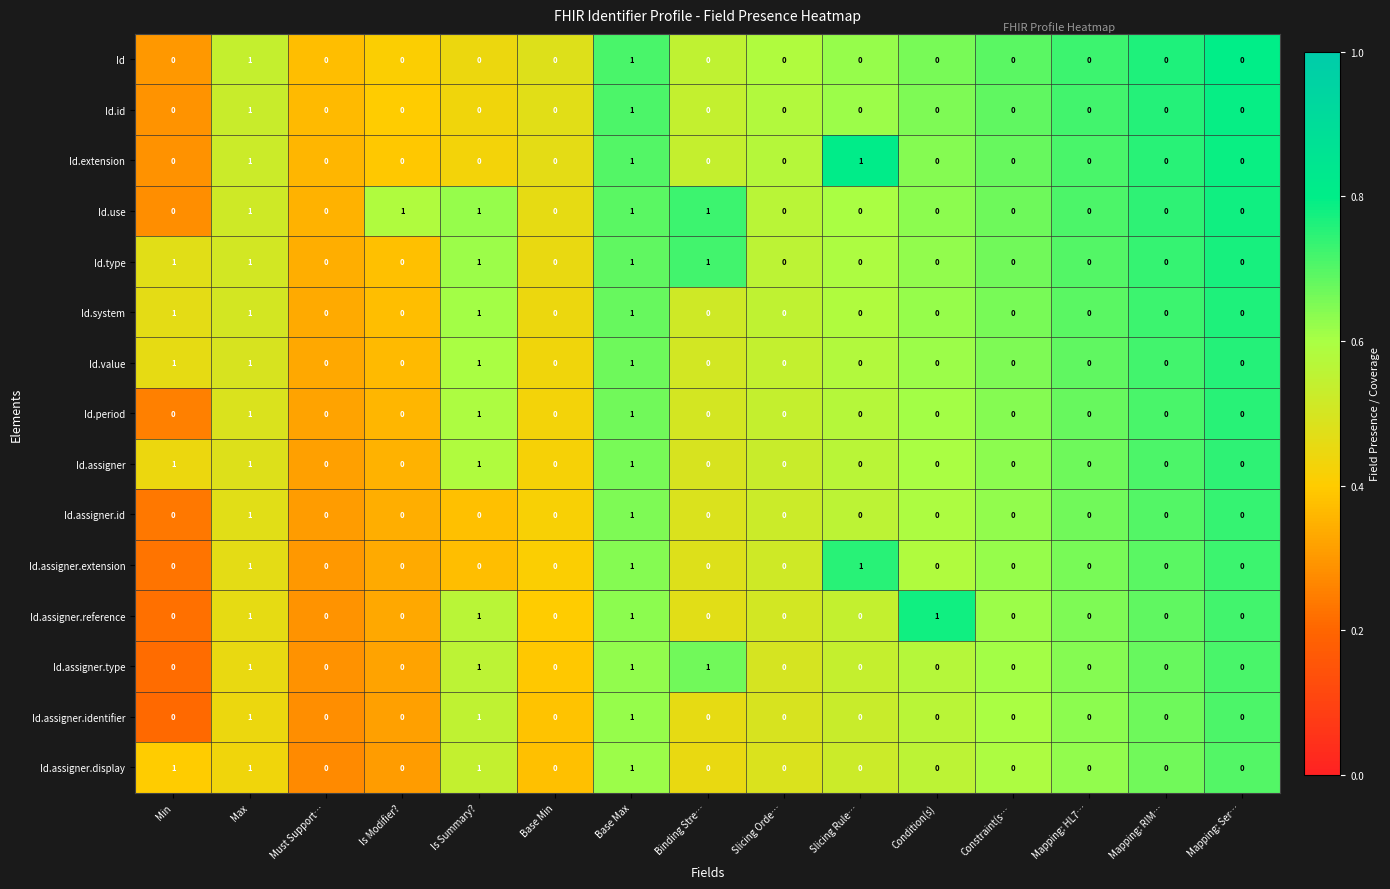

What is the sum of all Id.extension values?

3